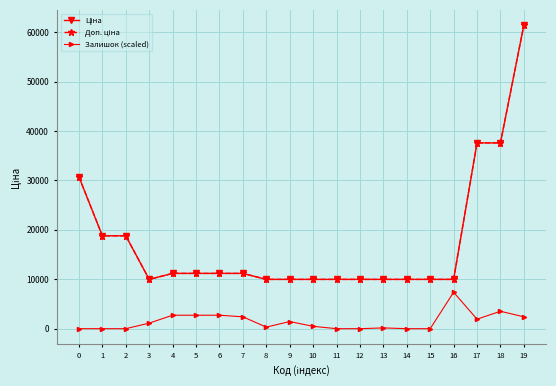

Is this an area chart (filled region under the line)?

No